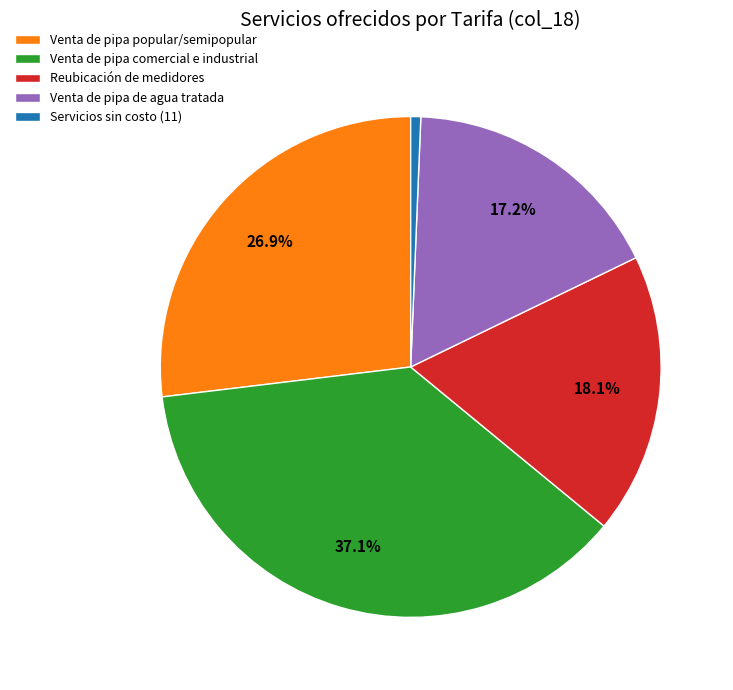

Rank the categories by value from highest to lowest.

Venta de pipa comercial e industrial, Venta de pipa popular/semipopular, Reubicación de medidores, Venta de pipa de agua tratada, Servicios sin costo (11)